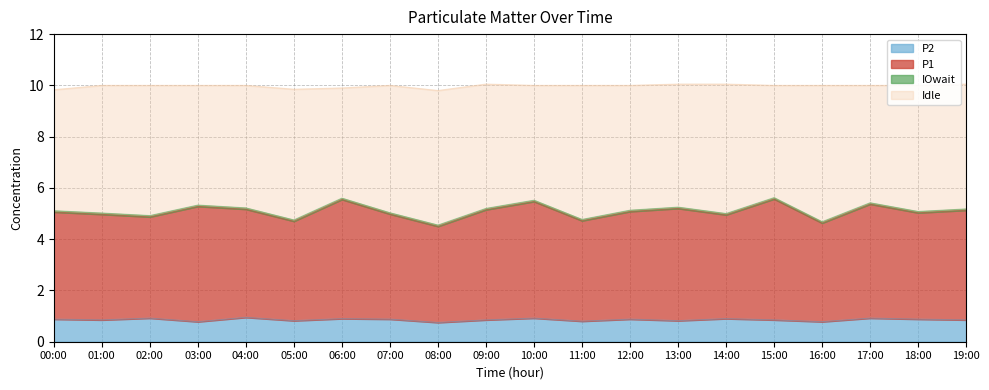

How many data points in P1 are less than 5?

8